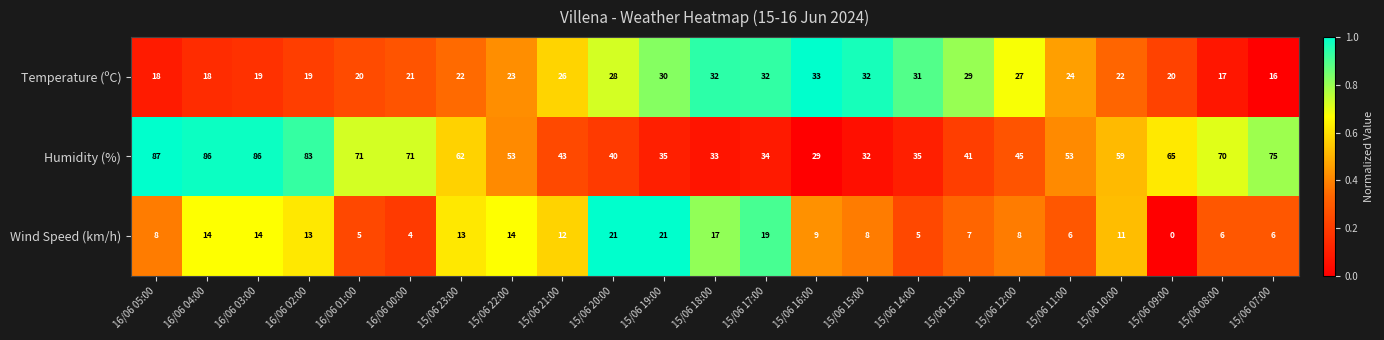

How many data points in Wind Speed (km/h) are less than 9?

11